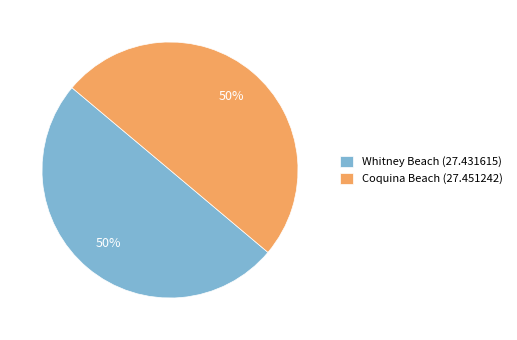

To the nearest percent, what percentage of the pie is Whitney Beach (27.431615)?

50%